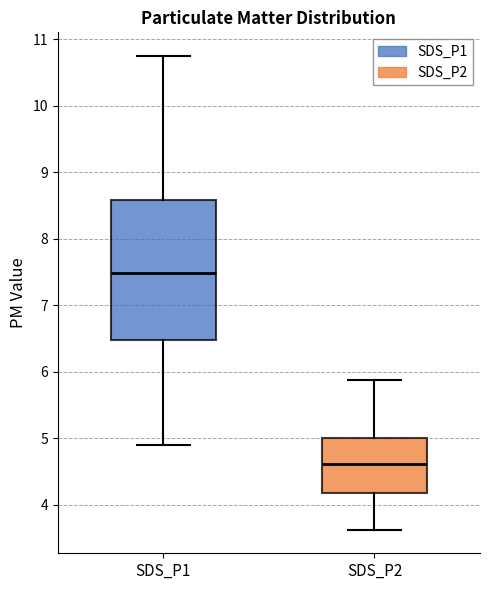

Reading left to right, transcribe this box plot: for each box, give where its median line is, the range the box spans, and where its two whiskers end, as read against the y-axis. The values are not printed on the chart, so give them approximately, as read against the axis.

SDS_P1: median 7.5, box 6.5 to 8.6, whiskers 4.9 to 10.8
SDS_P2: median 4.6, box 4.2 to 5.0, whiskers 3.6 to 5.9